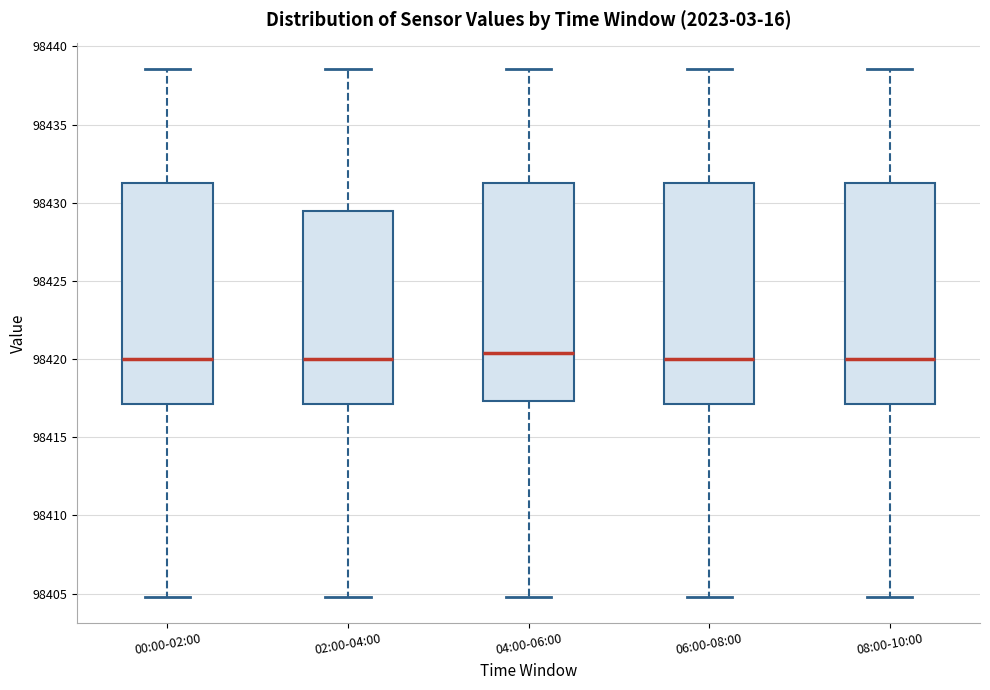

Reading left to right, transcribe this box plot: for each box, give where its median line is, the range the box spans, and where its two whiskers end, as read against the y-axis. The values are not printed on the chart, so give them approximately, as read against the axis.

00:00-02:00: median 98420.0, box 98417.0 to 98431.5, whiskers 98405.0 to 98438.5
02:00-04:00: median 98420.0, box 98417.0 to 98429.5, whiskers 98405.0 to 98438.5
04:00-06:00: median 98420.5, box 98417.5 to 98431.5, whiskers 98405.0 to 98438.5
06:00-08:00: median 98420.0, box 98417.0 to 98431.5, whiskers 98405.0 to 98438.5
08:00-10:00: median 98420.0, box 98417.0 to 98431.5, whiskers 98405.0 to 98438.5